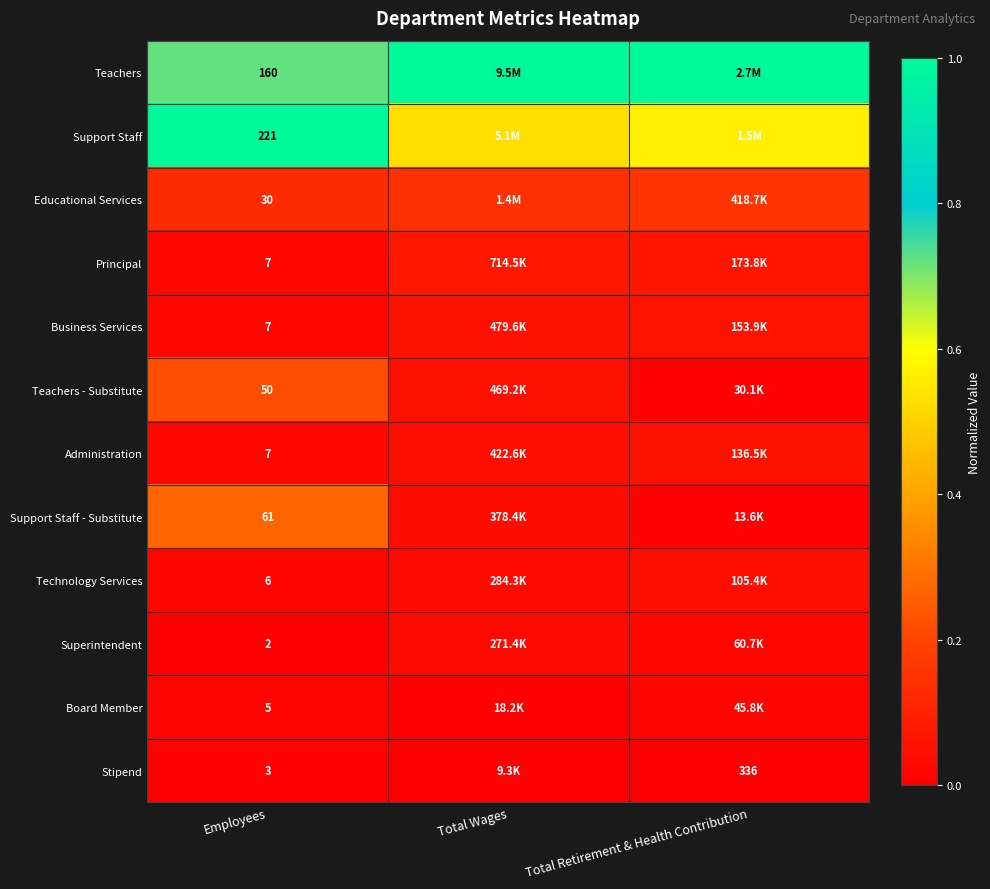

At how many categories does at least one series exceed 0?

3